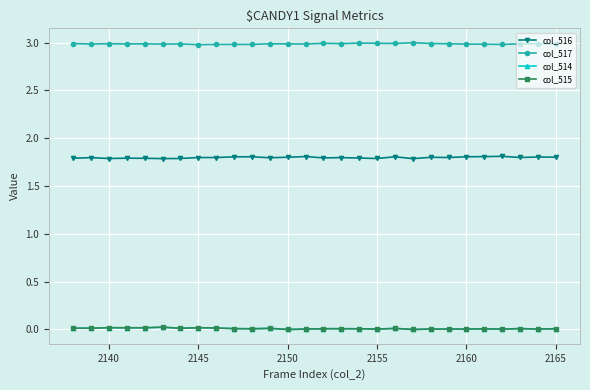

What is the lowest value of the col_516 series?

1.8